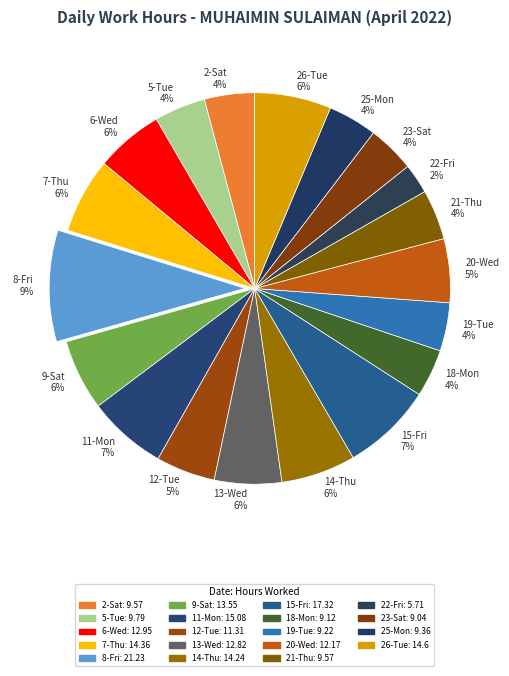

How many slices are in this pie chart?

19